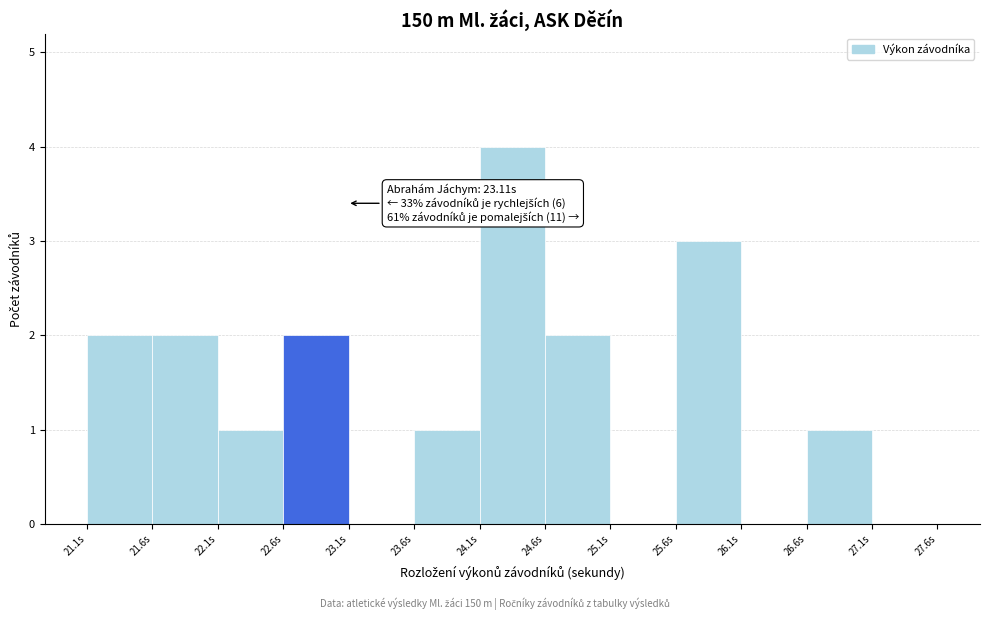

Which range on the x-axis has the tallest bar?

24.12 to 24.62